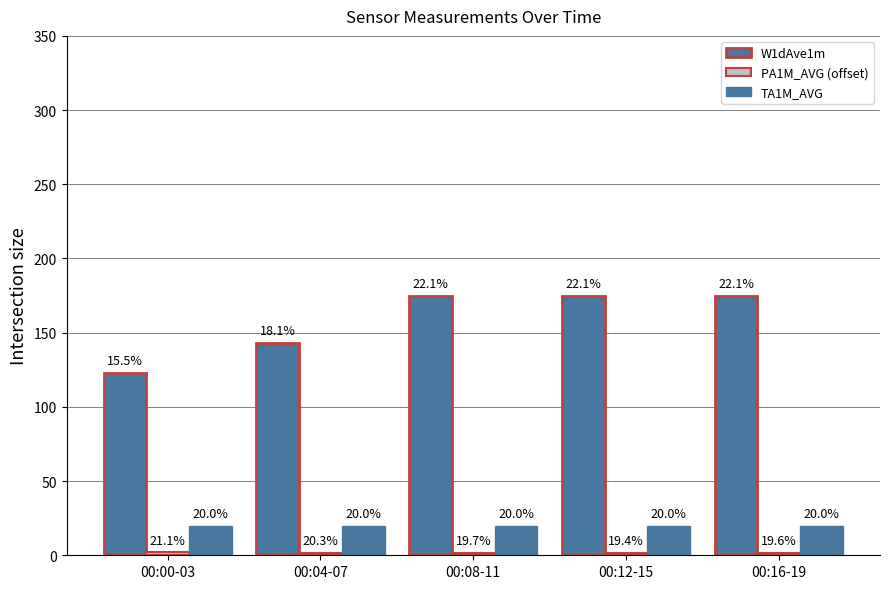

What is the average value of the W1dAve1m series?

158.2